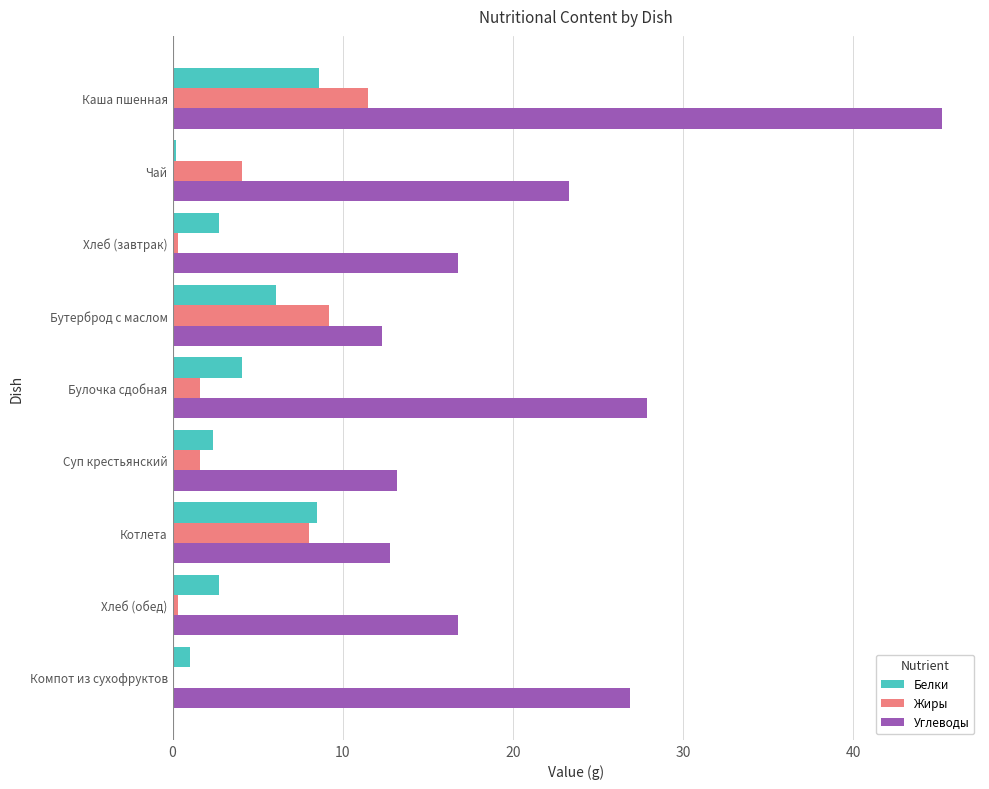

Is the value of Углеводы at Компот из сухофруктов greater than the value of Белки at Хлеб (завтрак)?

Yes